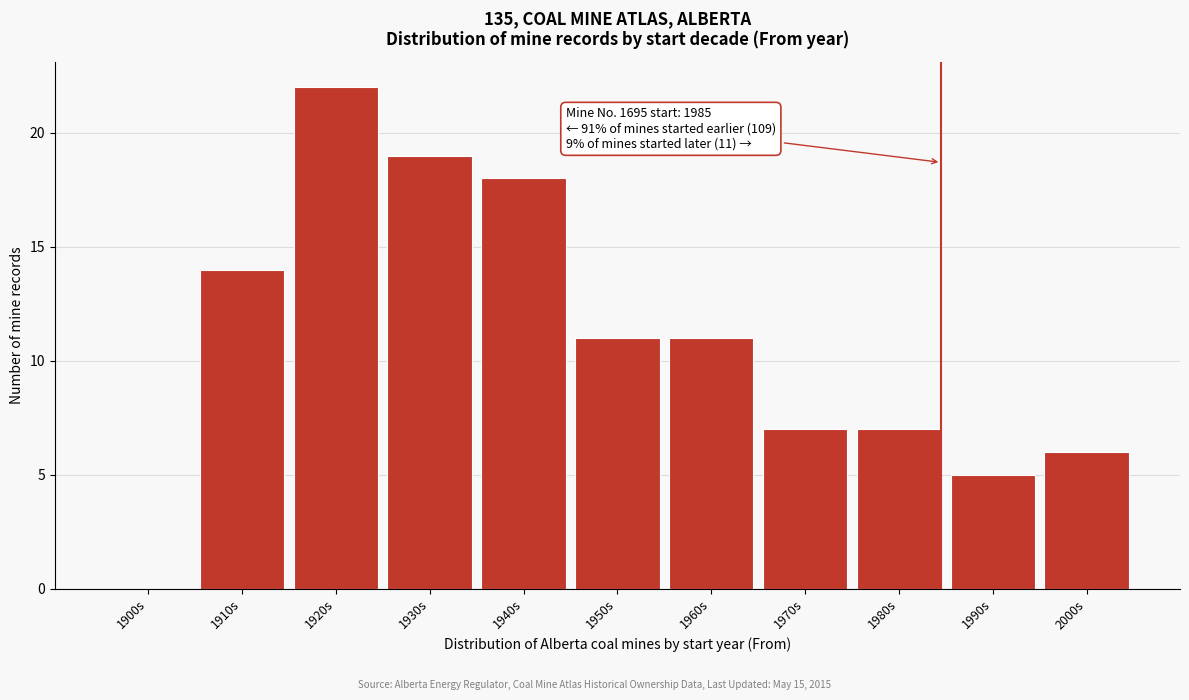

Reading left to right, transcribe all the data shown in this chart.

1900s=0	1910s=14	1920s=22	1930s=19	1940s=18	1950s=11	1960s=11	1970s=7	1980s=7	1990s=5	2000s=6